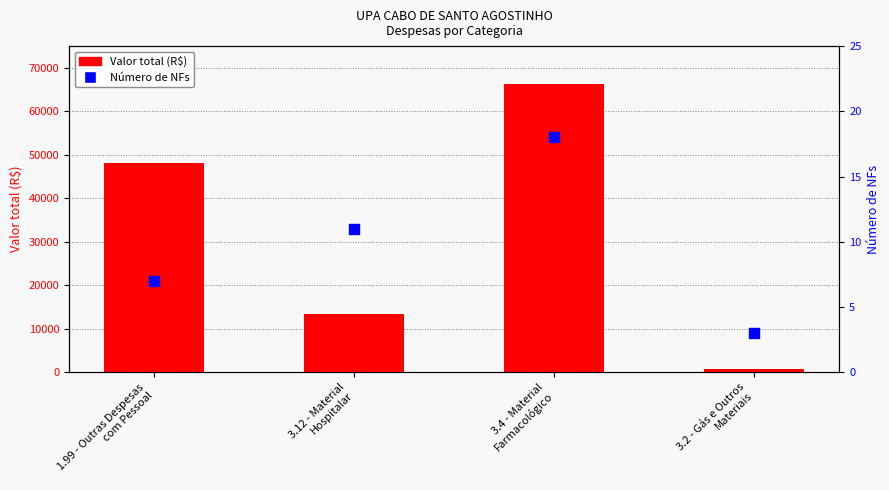

Which series has the largest Y range (max minus min)?

Valor total (R$)